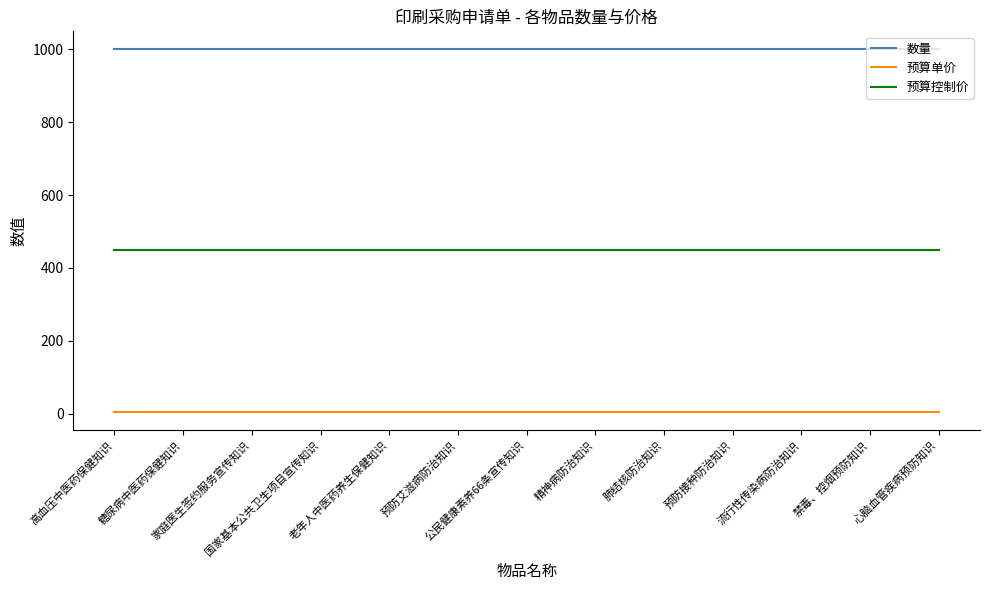

Is it true that 预算控制价 equals 450.0 at 肺结核防治知识?

True